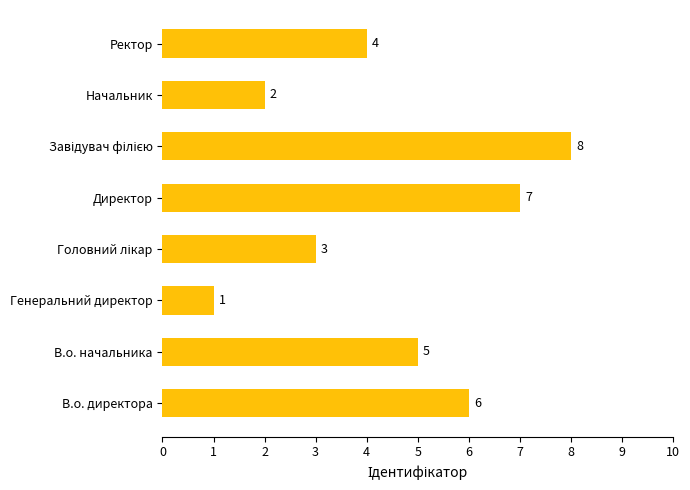

Which category has the lowest value across all series?

Генеральний директор